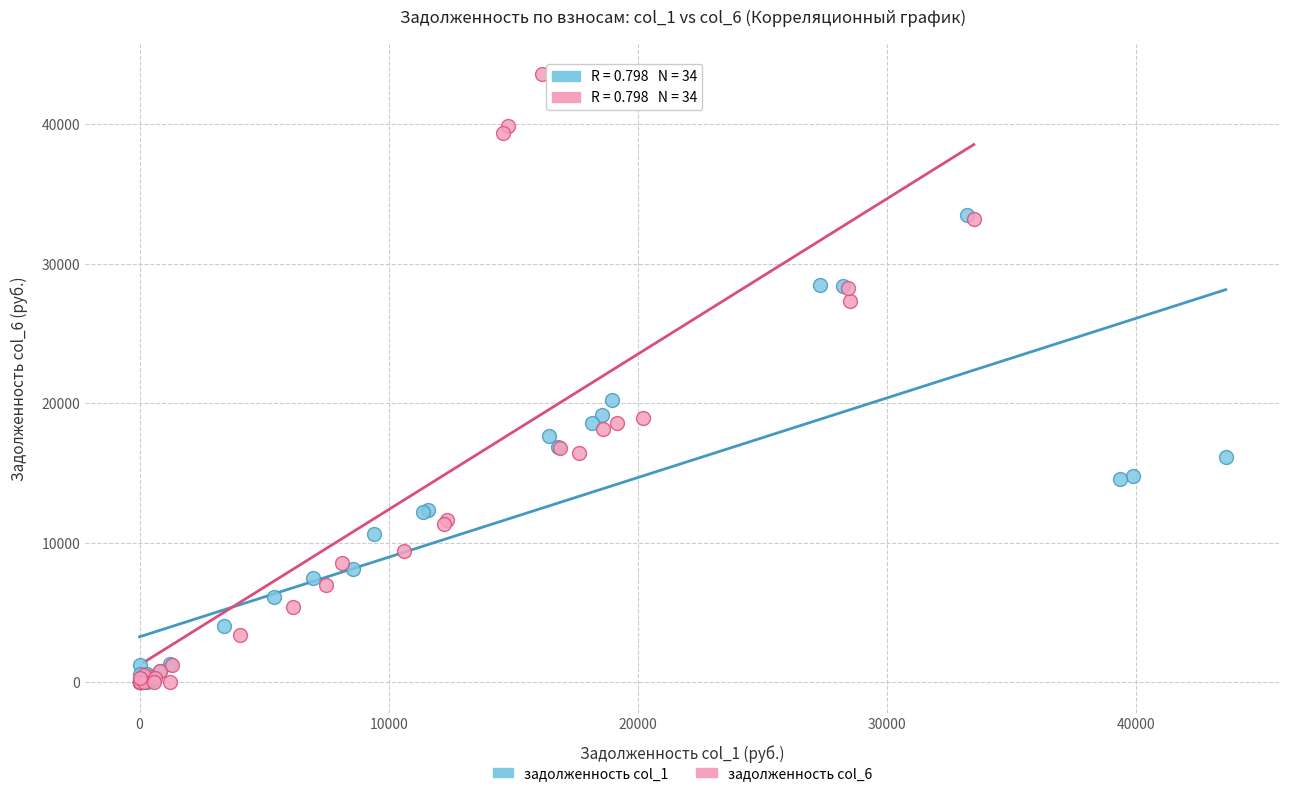

Which series has the largest Y range (max minus min)?

задолженность col_6